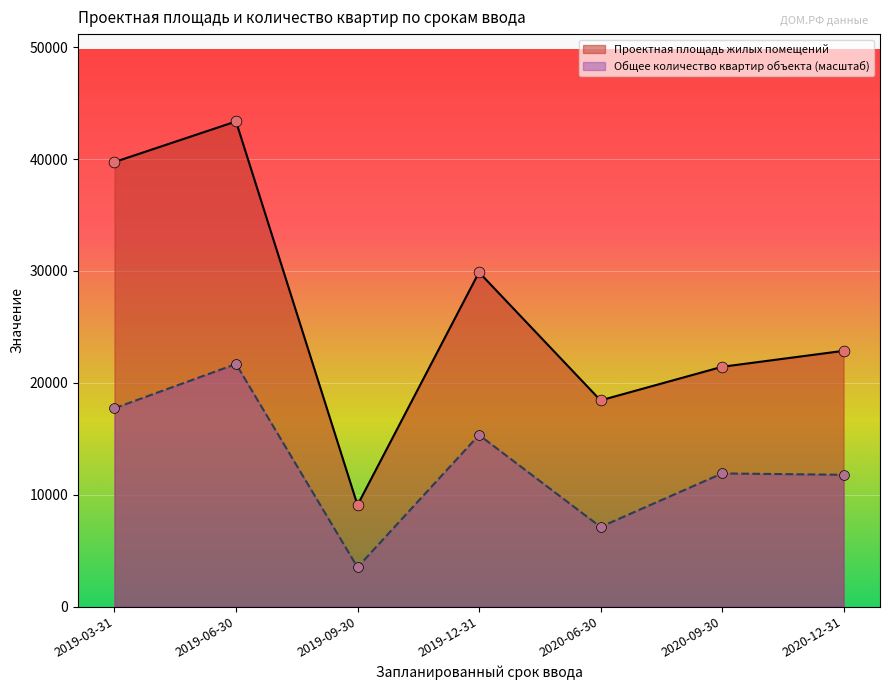

Which series reaches the maximum Y coordinate?

Проектная площадь жилых помещений